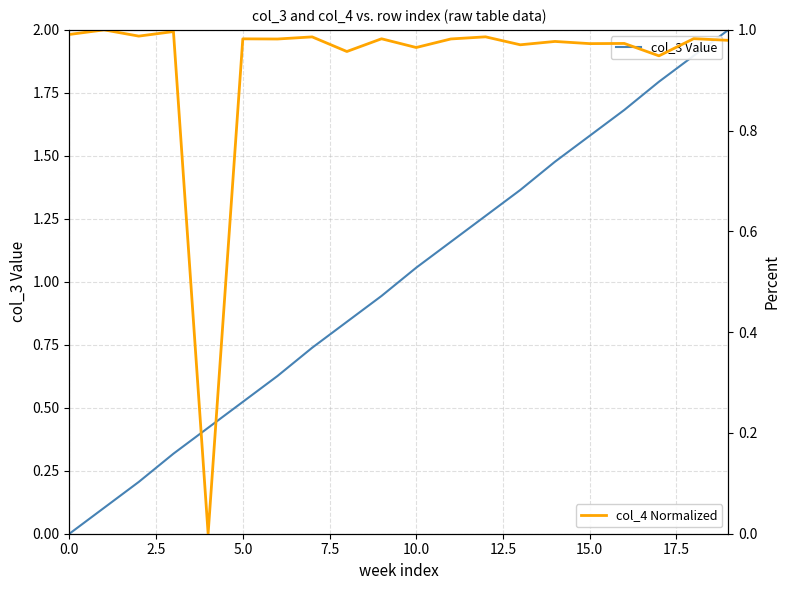

Does the chart have visible grid lines?

Yes